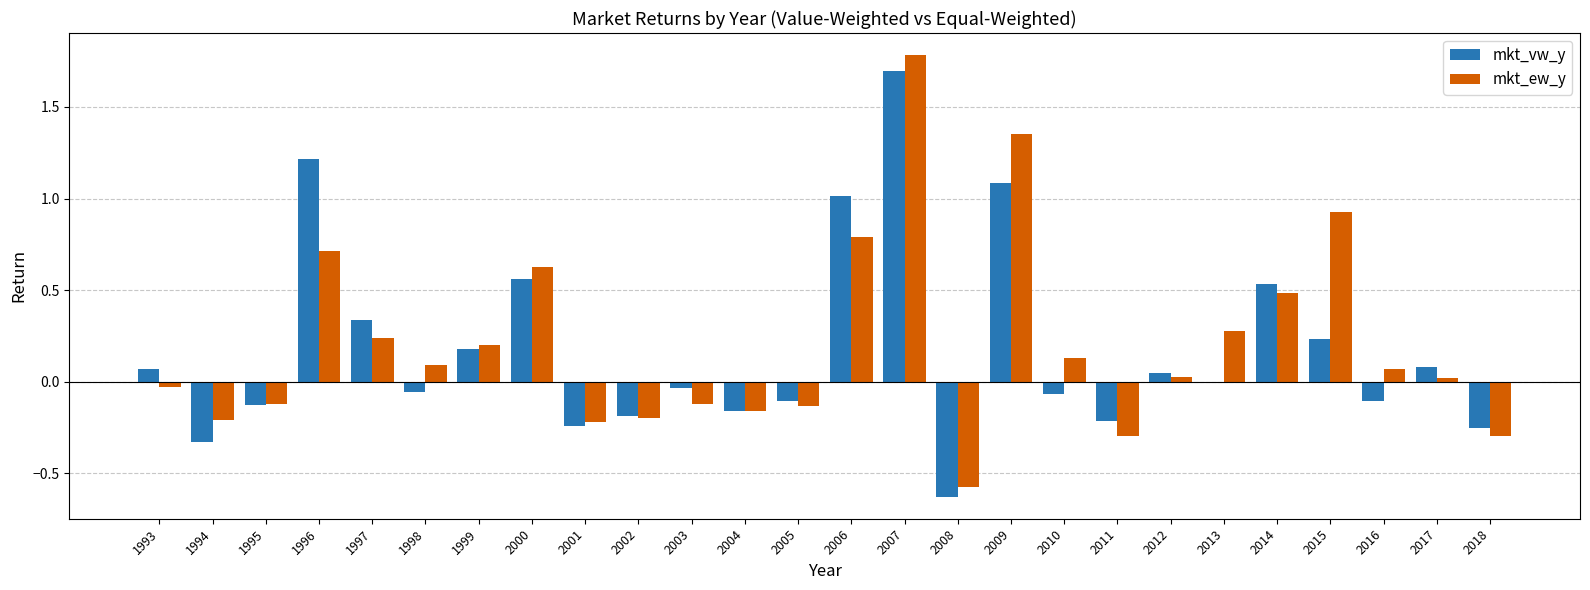

Which series has the largest total across all categories?

mkt_ew_y